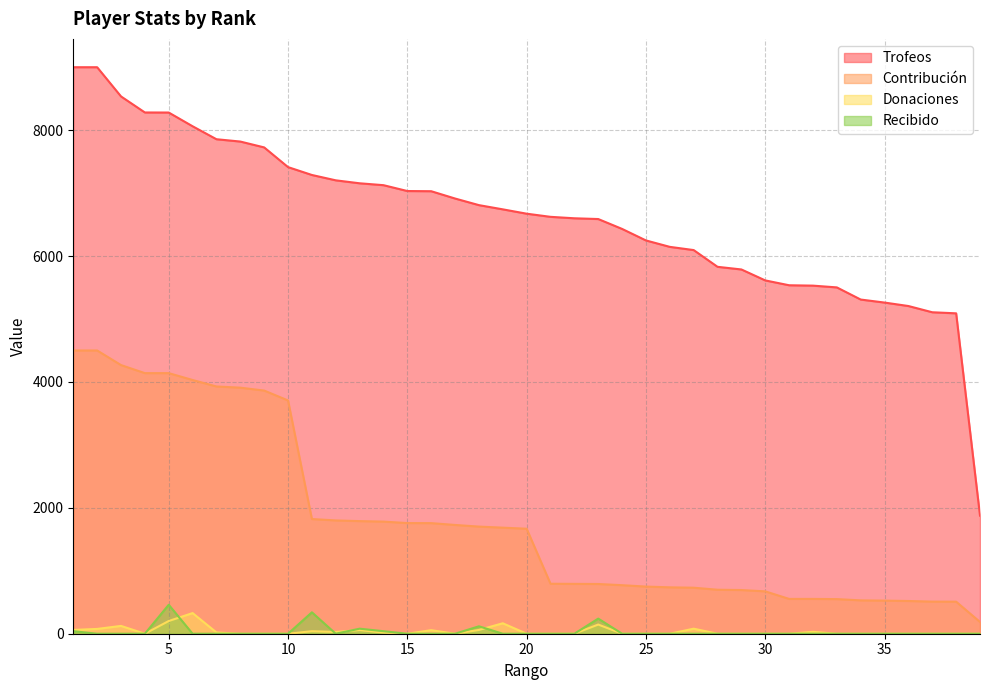

Rank the series by their maximum value, from highest to lowest.

Trofeos, Contribución, Recibido, Donaciones